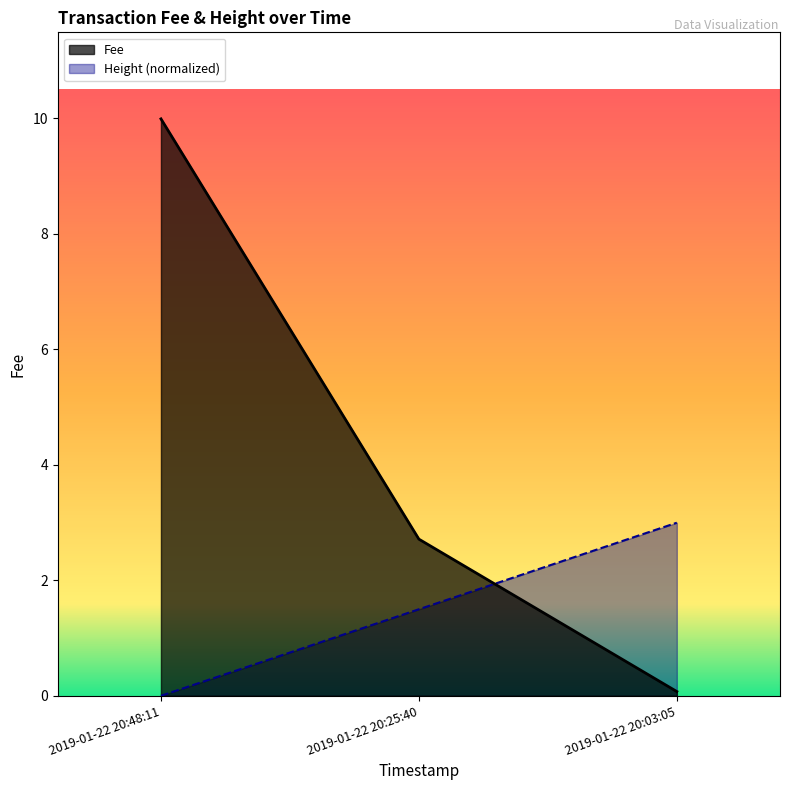

Count the values in the range 0 to 2.

2